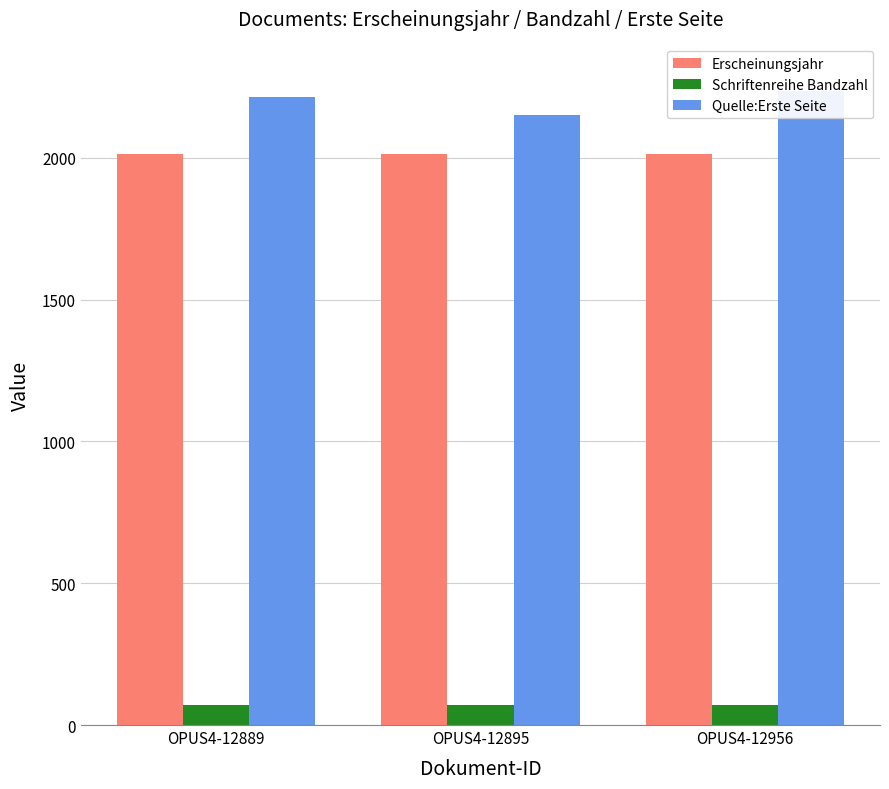

Reading left to right, list all the values displayed in this chart.

Erscheinungsjahr: 2012	2012	2012
Schriftenreihe Bandzahl: 72	72	72
Quelle:Erste Seite: 2215	2151	2237